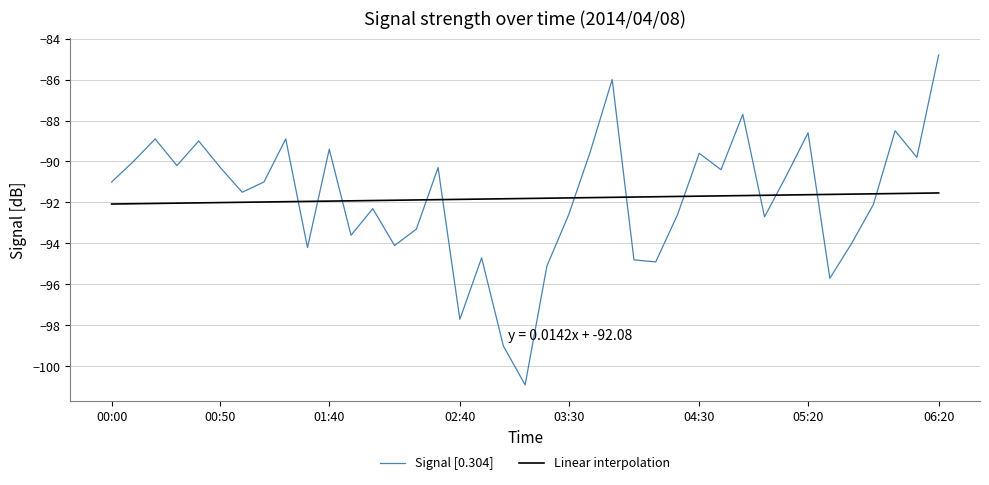

What is the maximum value shown in the chart?

-84.8